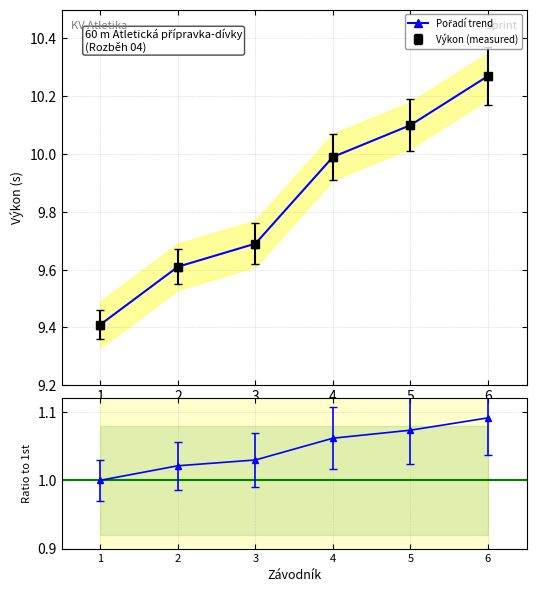

Approximately how many times larger is the value at 1 compared to 2?

1.0